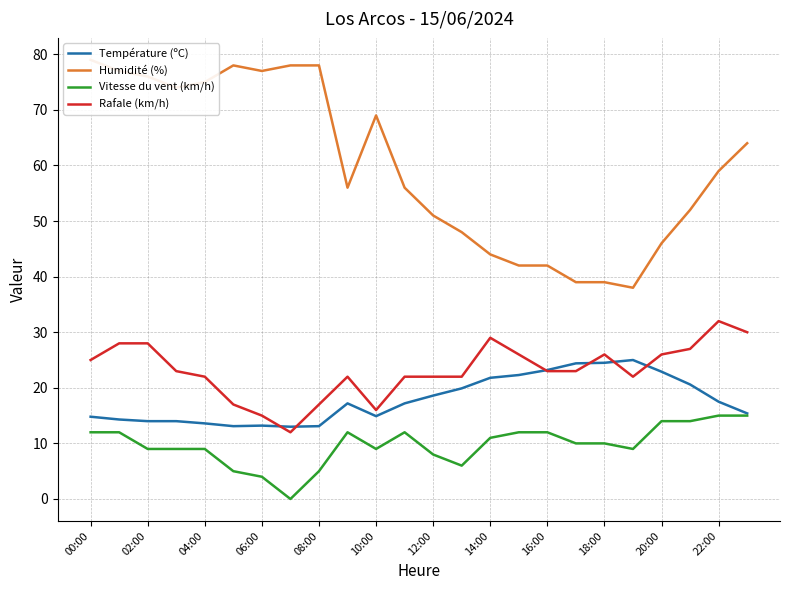

True or false: Humidité (%) has a value of 90.7 at 23.

False